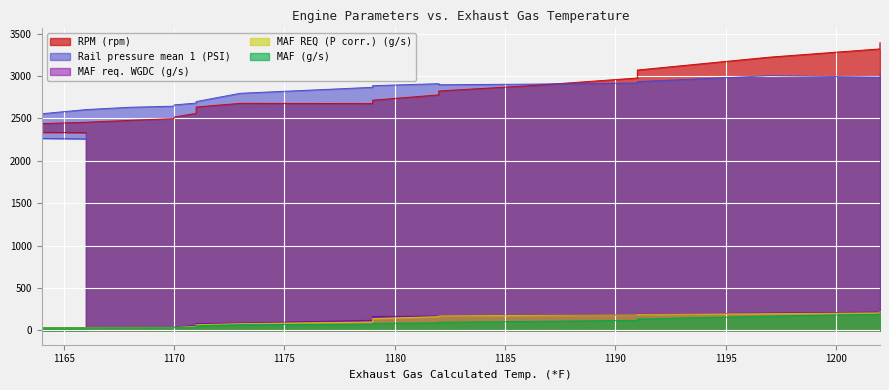

Reading left to right, list all the values displayed in this chart.

RPM (rpm): 1166=2331.0	1164=2335.0	1164=2336.0	1164=2334.0	1164=2335.0	1164=2340.0	1164=2344.0	1164=2342.0	1164=2346.0	1164=2349.0	1164=2351.0	1164=2354.0	1164=2353.0	1164=2362.0	1164=2364.0	1164=2370.0	1164=2375.0	1164=2379.0	1164=2380.0	1164=2395.0	1164=2433.0	1164=2444.0	1164=2438.0	1166=2454.0	1168=2476.0	1170=2498.0	1170=2515.0	1171=2559.0	1171=2634.0	1173=2677.0	1179=2674.0	1179=2714.0	1182=2777.0	1182=2823.0	1186=2883.0	1191=2976.0	1191=3070.0	1197=3222.0	1202=3319.0	1202=3392.0
Rail pressure mean 1 (PSI): 1166=2257.7	1164=2262.6	1164=2273.9	1164=2281.7	1164=2282.0	1164=2301.5	1164=2315.1	1164=2312.8	1164=2325.5	1164=2327.6	1164=2321.8	1164=2326.1	1164=2325.0	1164=2326.4	1164=2329.0	1164=2330.2	1164=2322.3	1164=2320.6	1164=2328.7	1164=2348.5	1164=2441.0	1164=2524.0	1164=2554.4	1166=2603.4	1168=2631.0	1170=2643.8	1170=2658.8	1171=2680.3	1171=2698.0	1173=2795.8	1179=2866.2	1179=2885.4	1182=2908.9	1182=2896.4	1186=2903.4	1191=2916.7	1191=2933.2	1197=3003.2	1202=2986.0	1202=3017.7
MAF (g/s): 1166=12.5	1164=12.8	1164=13.5	1164=13.8	1164=14.1	1164=14.9	1164=15.3	1164=15.3	1164=15.2	1164=15.4	1164=15.4	1164=15.4	1164=15.4	1164=15.7	1164=15.7	1164=15.7	1164=15.7	1164=15.6	1164=15.7	1164=17.9	1164=23.4	1164=27.4	1164=28.7	1166=29.0	1168=29.4	1170=30.4	1170=31.6	1171=38.7	1171=54.4	1173=66.5	1179=73.6	1179=81.6	1182=88.2	1182=95.3	1186=104.7	1191=117.7	1191=133.6	1197=167.3	1202=189.4	1202=201.9
MAF REQ (P corr.) (g/s): 1166=13.4	1164=13.8	1164=14.2	1164=14.6	1164=15.1	1164=15.8	1164=16.3	1164=16.4	1164=16.4	1164=16.5	1164=16.5	1164=16.5	1164=16.5	1164=16.6	1164=16.6	1164=16.7	1164=16.6	1164=16.6	1164=17.1	1164=19.4	1164=24.8	1164=28.4	1164=30.2	1166=31.0	1168=31.8	1170=32.6	1170=34.5	1171=47.9	1171=65.8	1173=79.0	1179=99.0	1179=138.8	1182=161.8	1182=171.3	1186=176.1	1191=181.3	1191=188.7	1197=196.7	1202=205.9	1202=221.3
MAF req. WGDC (g/s): 1166=13.6	1164=14.3	1164=14.6	1164=15.1	1164=15.8	1164=16.5	1164=16.7	1164=16.7	1164=16.7	1164=16.7	1164=16.8	1164=16.7	1164=16.8	1164=16.8	1164=16.9	1164=17.0	1164=16.8	1164=16.8	1164=17.8	1164=21.9	1164=27.7	1164=30.3	1164=31.3	1166=31.9	1168=32.6	1170=33.6	1170=37.4	1171=59.7	1171=79.0	1173=85.7	1179=119.2	1179=163.9	1182=168.6	1182=172.9	1186=176.6	1191=181.6	1191=193.0	1197=203.7	1202=214.7	1202=229.6